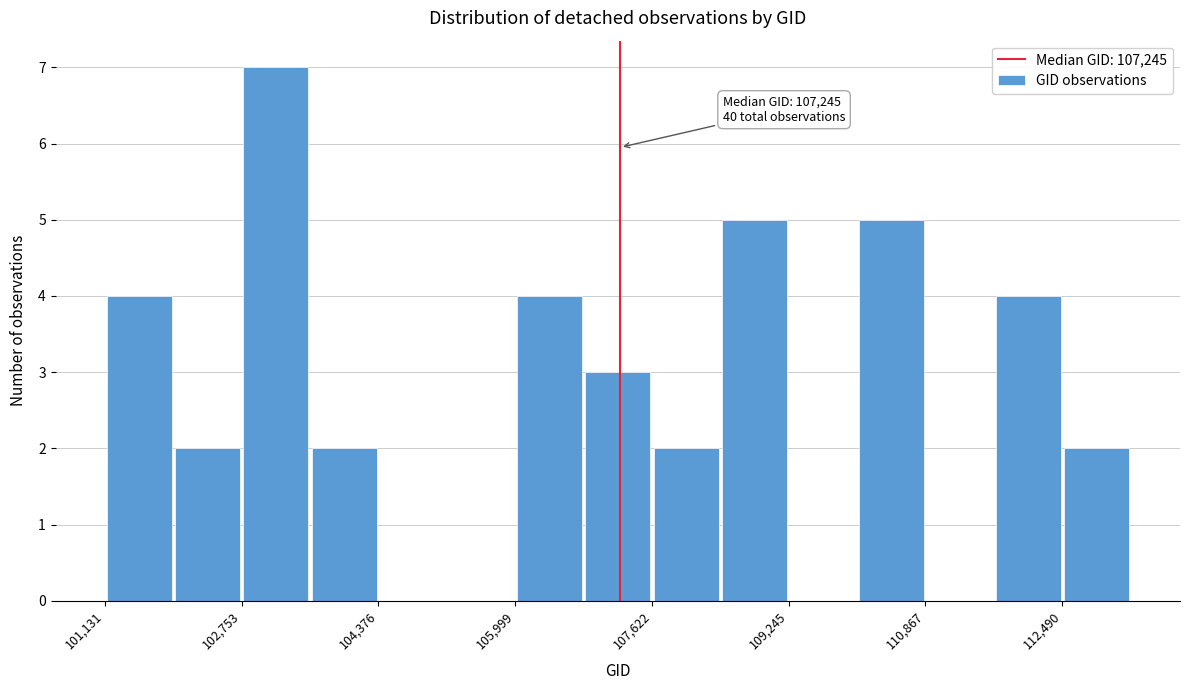

Over which range of the x-axis is the bar tallest?

102800 to 103600